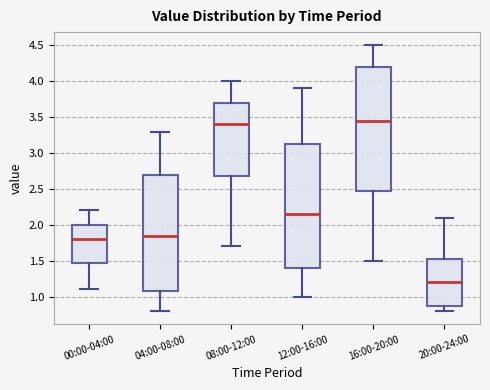

Where does the median line of the box for 16:00-20:00 sit on the y-axis? The values are not printed on the chart, so give them approximately, as read against the axis.

3.45